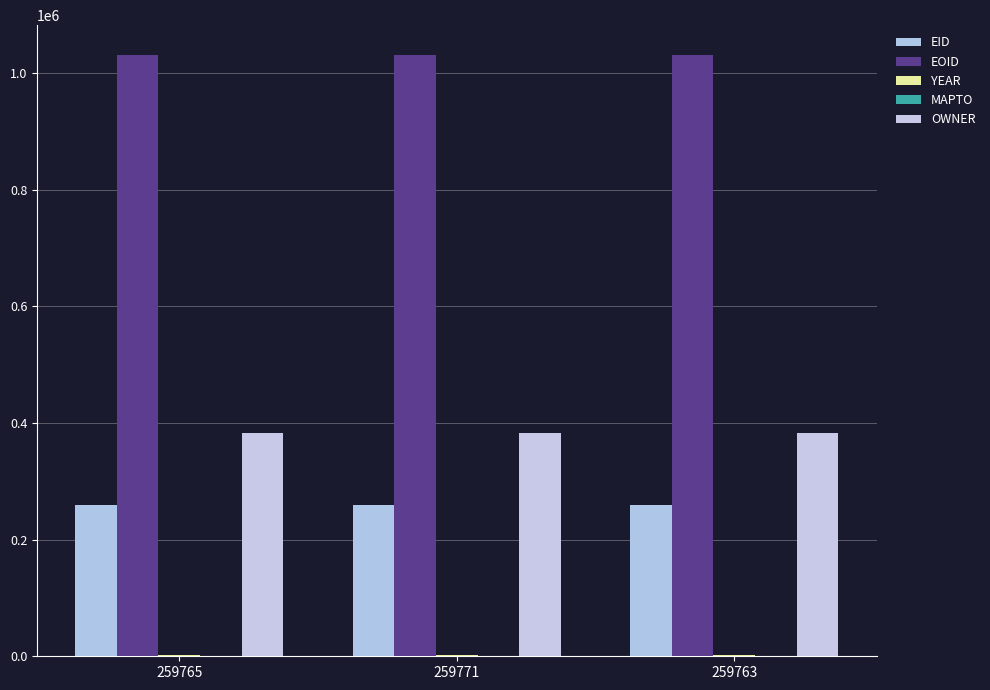

What is the approximate value of EOID at 259765?

1030206